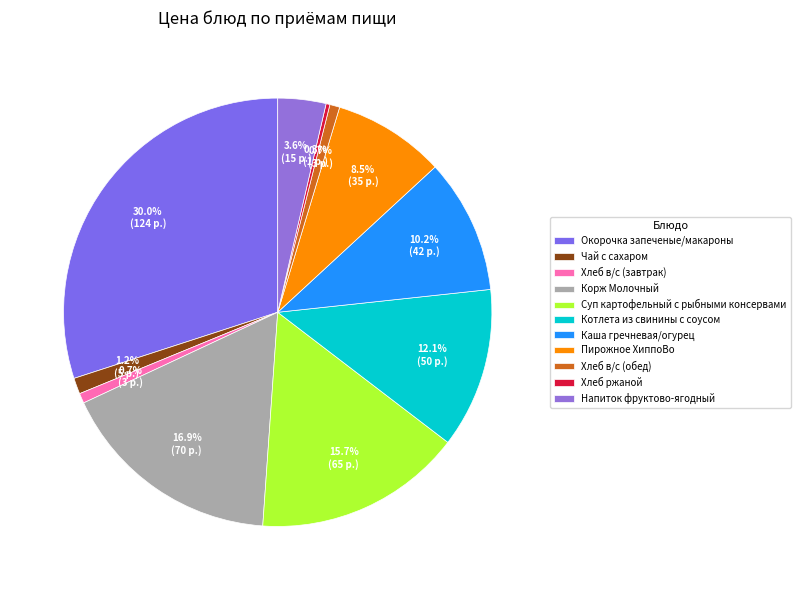

What percentage is NOT represented by Пирожное ХиппоВо?

91.5%